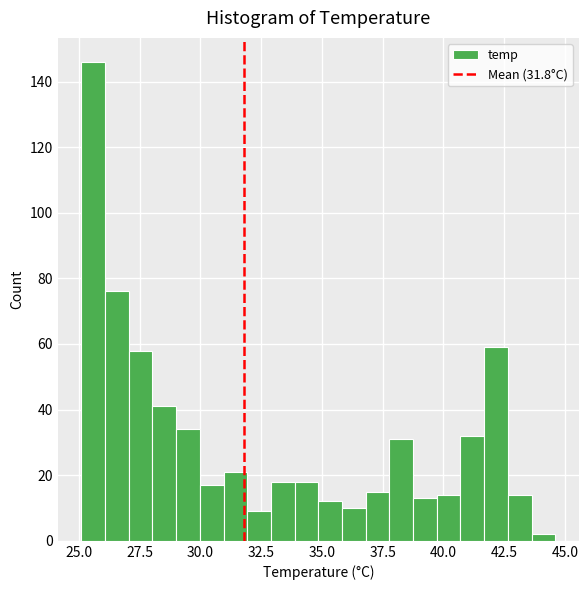

Around what value on the x-axis is the tallest bar? Give the approximate position of its centre, as read against the axis.

25.5